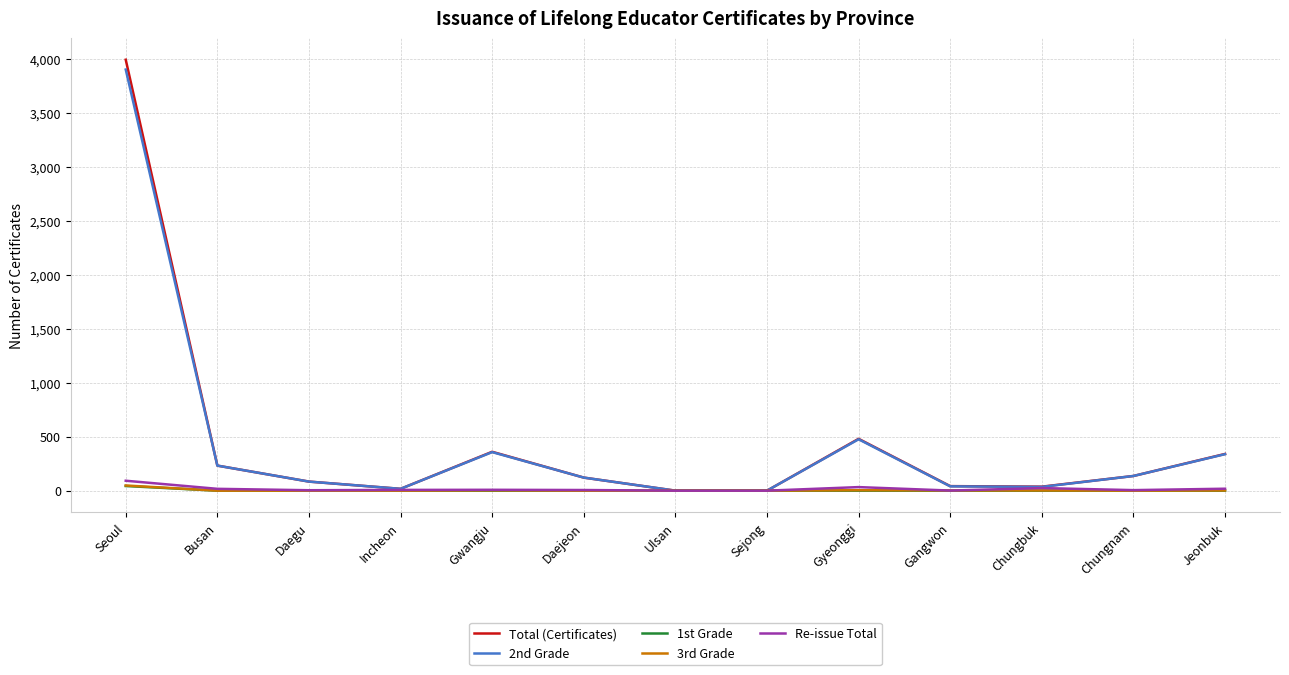

What is the sum of all 1st Grade values?

43